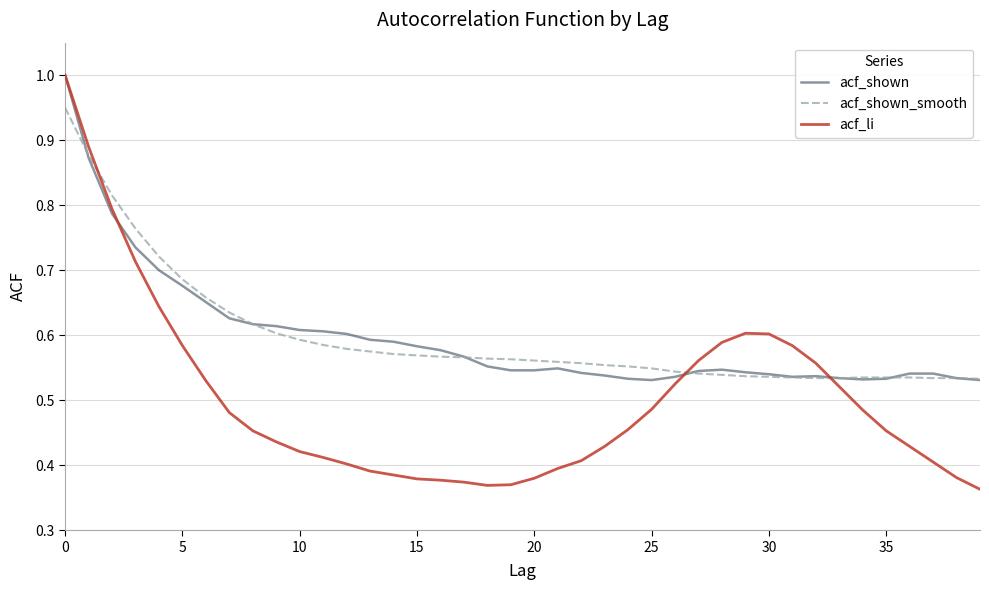

Which series has the largest range (max minus min)?

acf_li